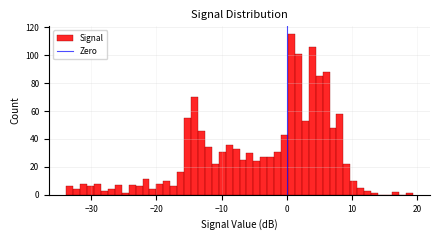

Read against the x-axis, roughly where is the centre of the tallest bar?

1